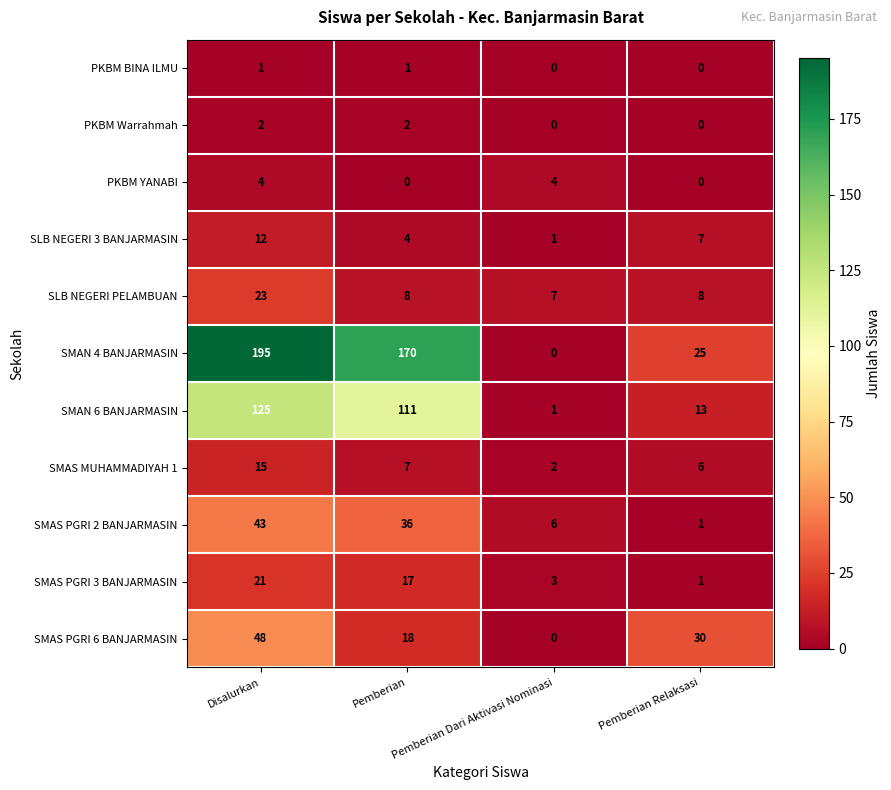

How many series are shown in this chart?

11